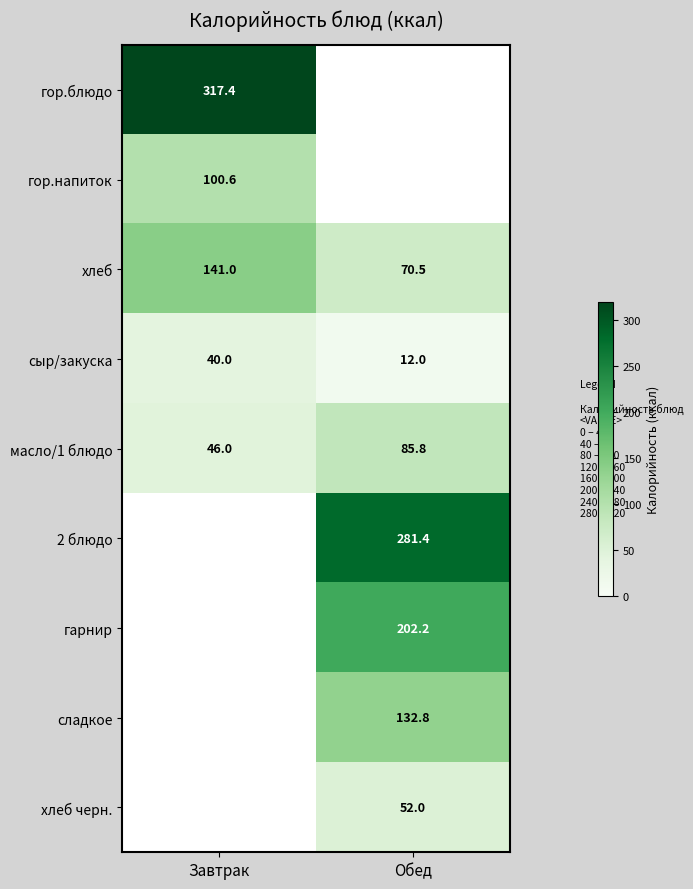

Rank the categories by хлеб value from lowest to highest.

Обед, Завтрак